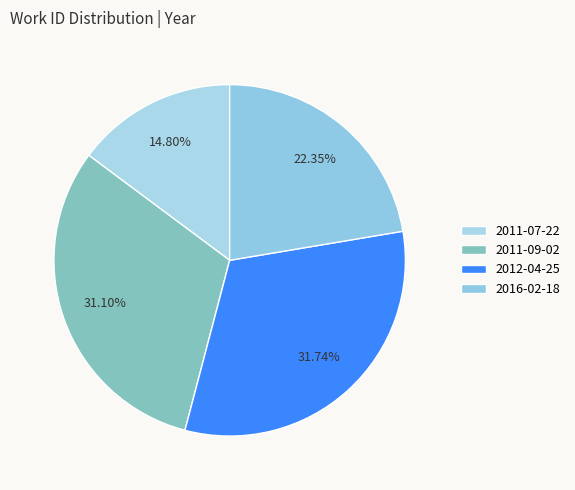

Count the number of slices in the pie.

4